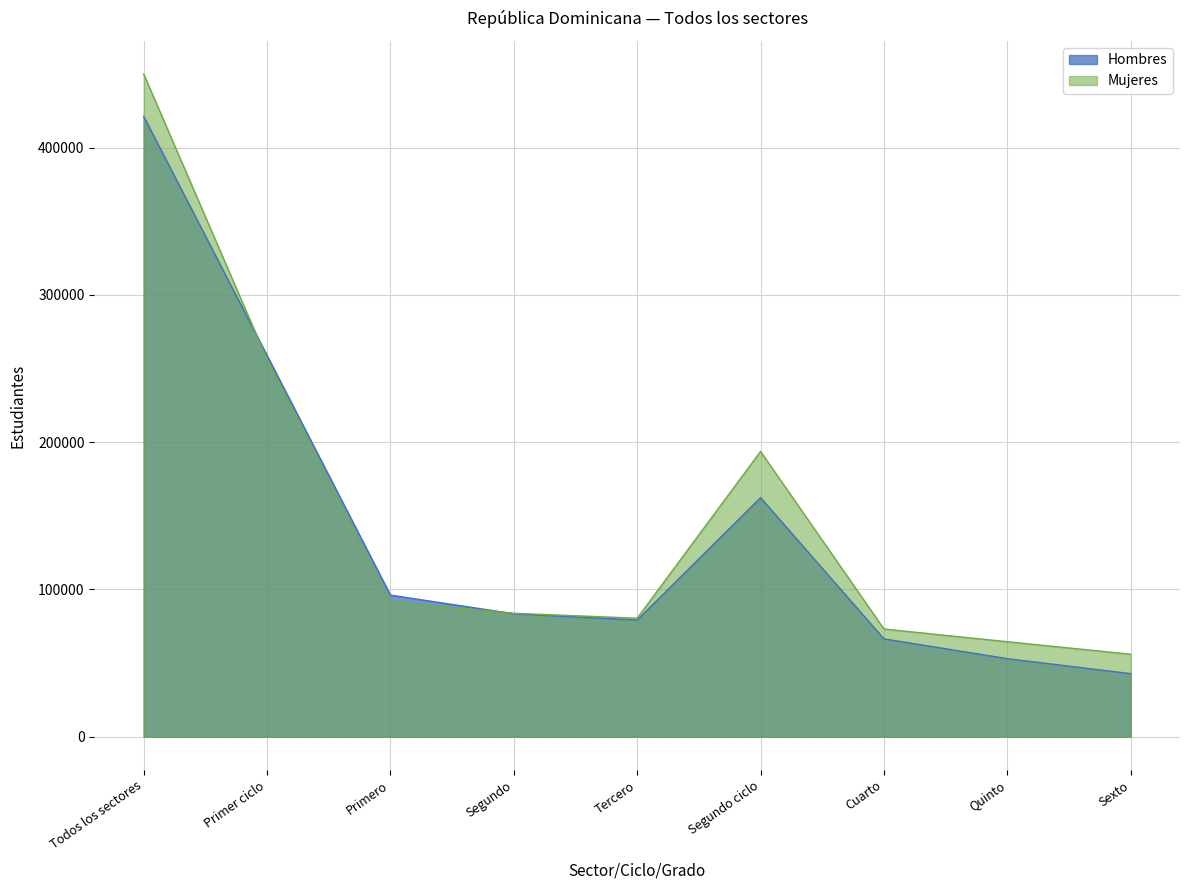

What are all the series names shown in the legend?

Hombres, Mujeres